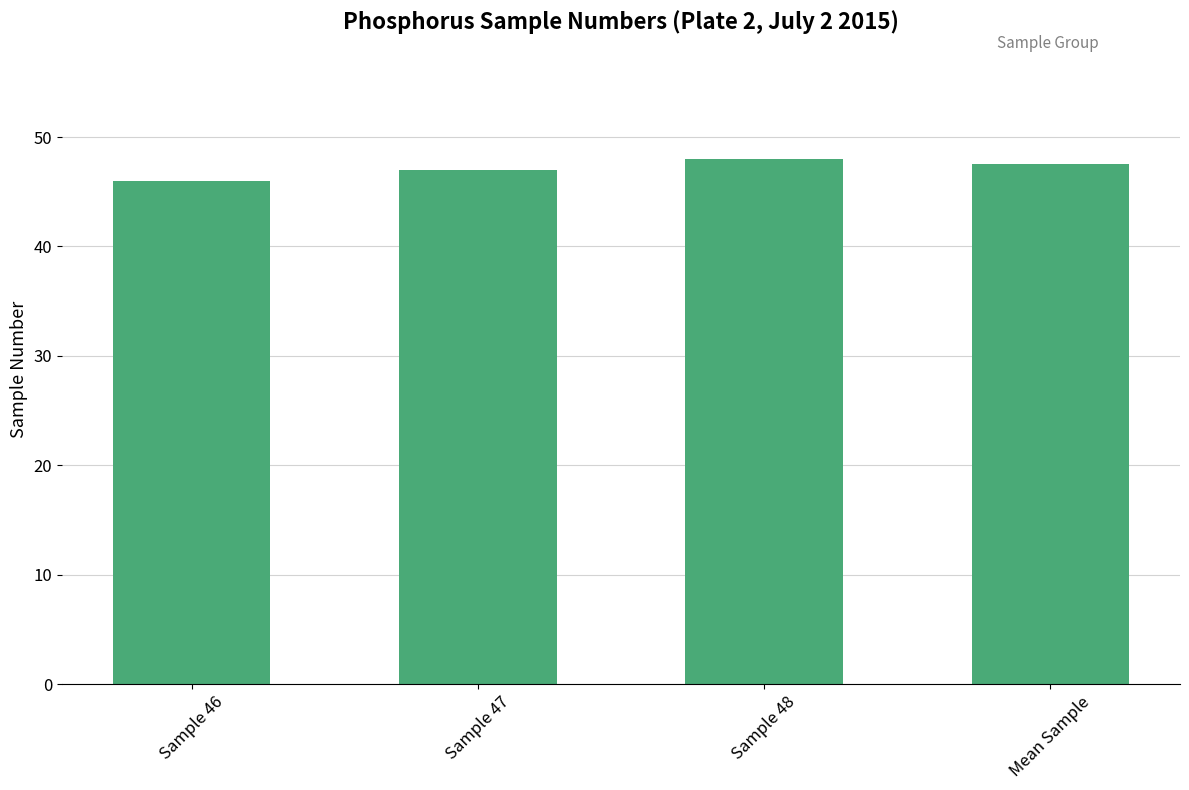

What is the value of the 4th bar from the left?

47.5